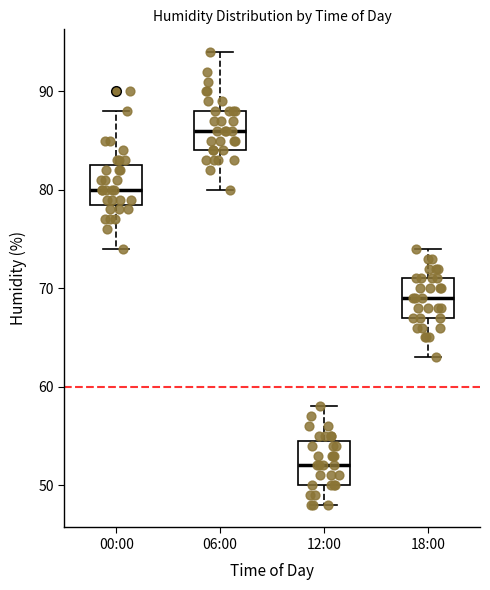

Reading left to right, transcribe this box plot: for each box, give where its median line is, the range the box spans, and where its two whiskers end, as read against the y-axis. The values are not printed on the chart, so give them approximately, as read against the axis.

00:00: median 80, box 79 to 83, whiskers 74 to 88
06:00: median 86, box 84 to 88, whiskers 80 to 94
12:00: median 52, box 50 to 55, whiskers 48 to 58
18:00: median 69, box 67 to 71, whiskers 63 to 74